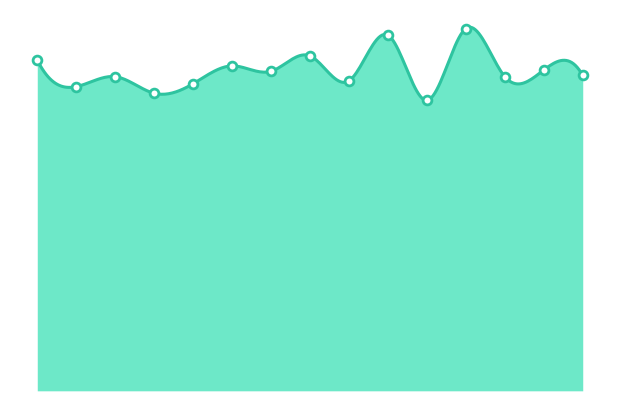

Which has a higher value, 01:17 or 02:31?

01:17